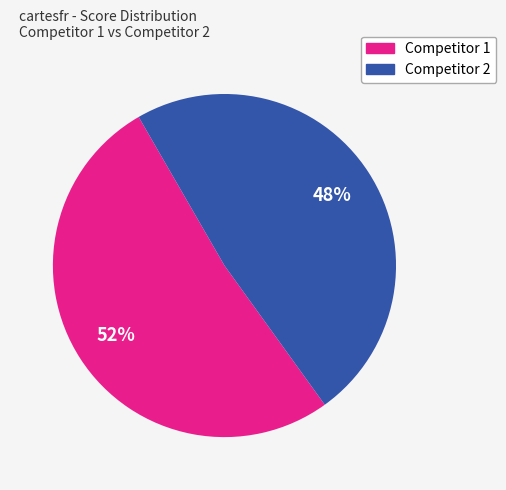

Does any single category account for the majority?

Yes